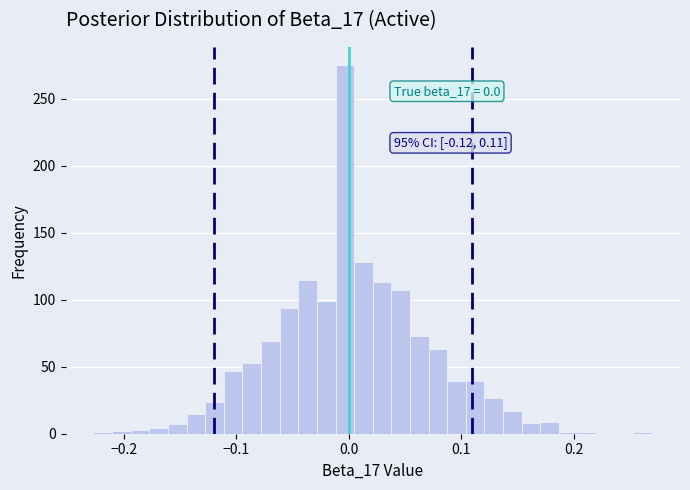

Read against the x-axis, roughly where is the centre of the tallest bar?

0.00